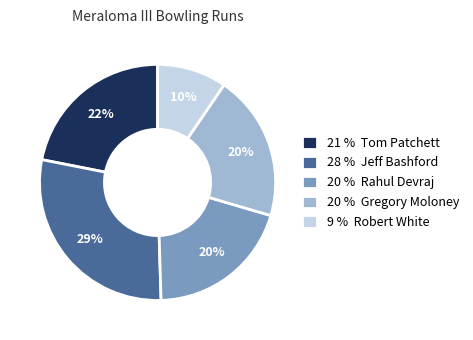

To the nearest percent, what percentage of the pie is 21 % Tom Patchett?

22%